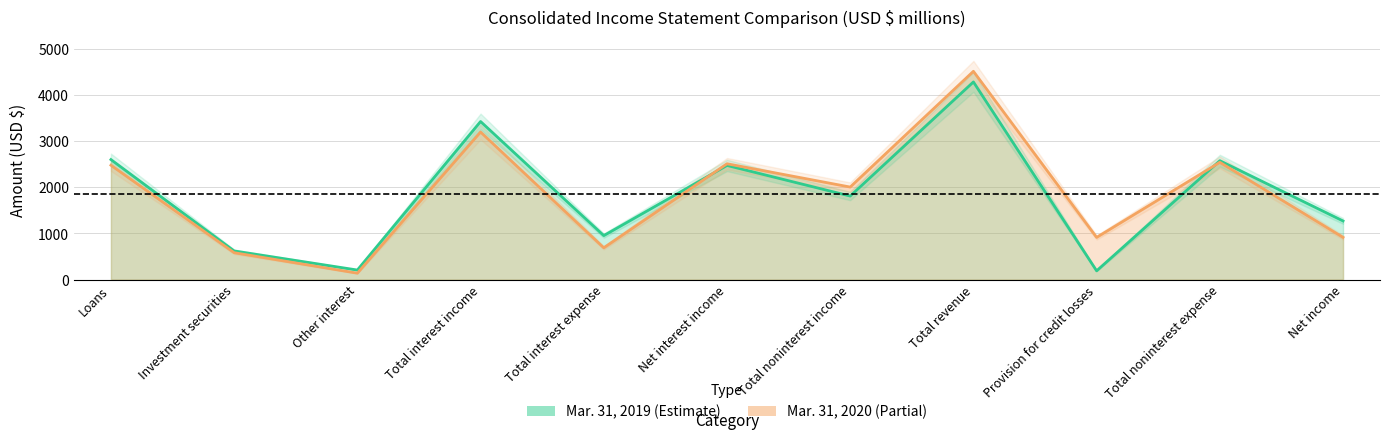

Reading right to left, list all the values displayed in this chart.

Mar. 31, 2019: Net income=1271	Total noninterest expense=2578	Provision for credit losses=189	Total revenue=4286	Total noninterest income=1811	Net interest income=2475	Total interest expense=953	Total interest income=3428	Other interest=206	Investment securities=620	Loans=2602
Mar. 31, 2020: Net income=915	Total noninterest expense=2543	Provision for credit losses=914	Total revenue=4517	Total noninterest income=2006	Net interest income=2511	Total interest expense=689	Total interest income=3200	Other interest=138	Investment securities=582	Loans=2480